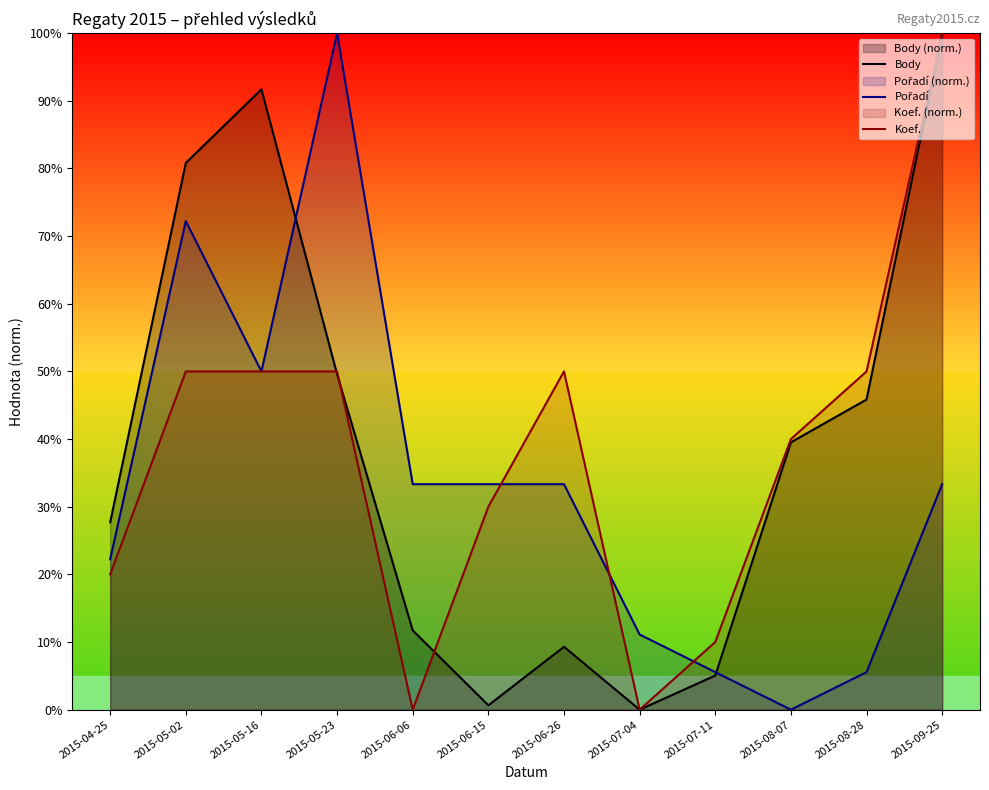

What is the label of the 11th point from the right?

2015-05-02